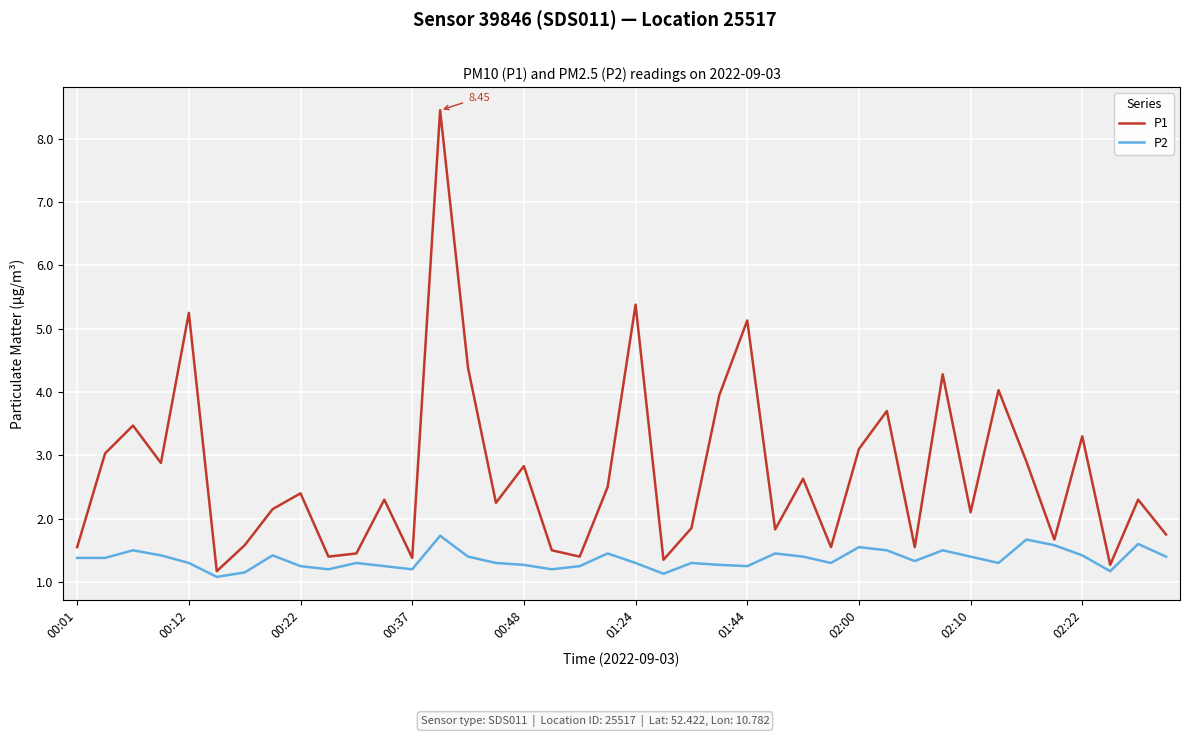

Which series has the widest spread of values?

P1